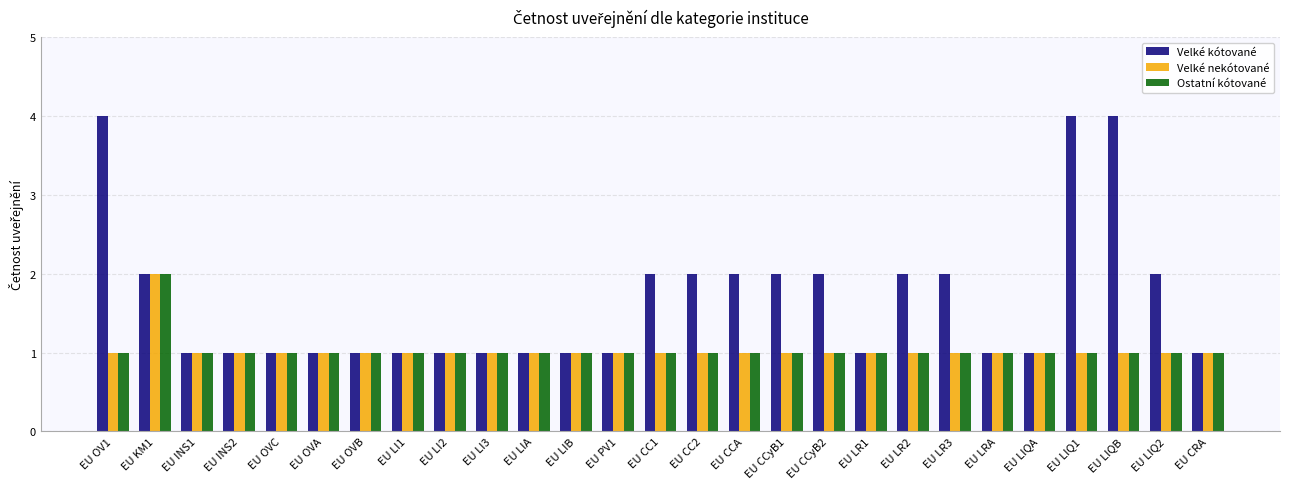

Are the bars grouped side by side (vs. stacked)?

Yes